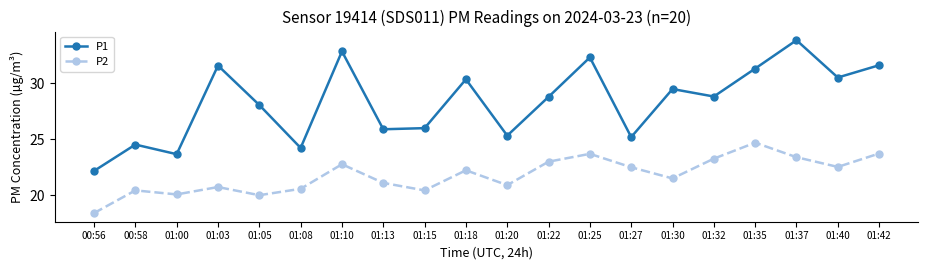

True or false: P1 and P2 cross at least once.

False